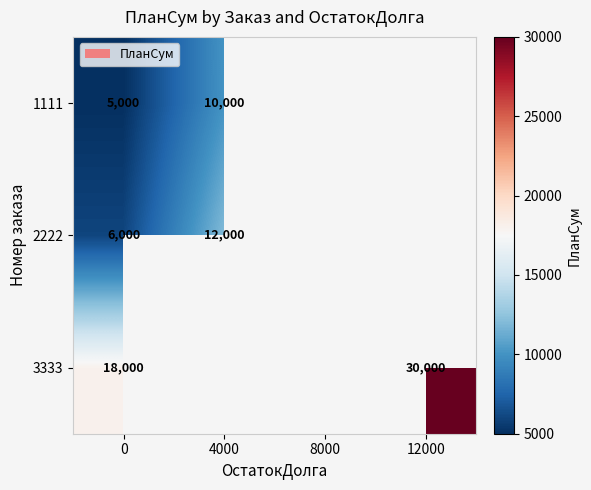

At 0, list the series in order from largest to smallest.

3333, 2222, 1111